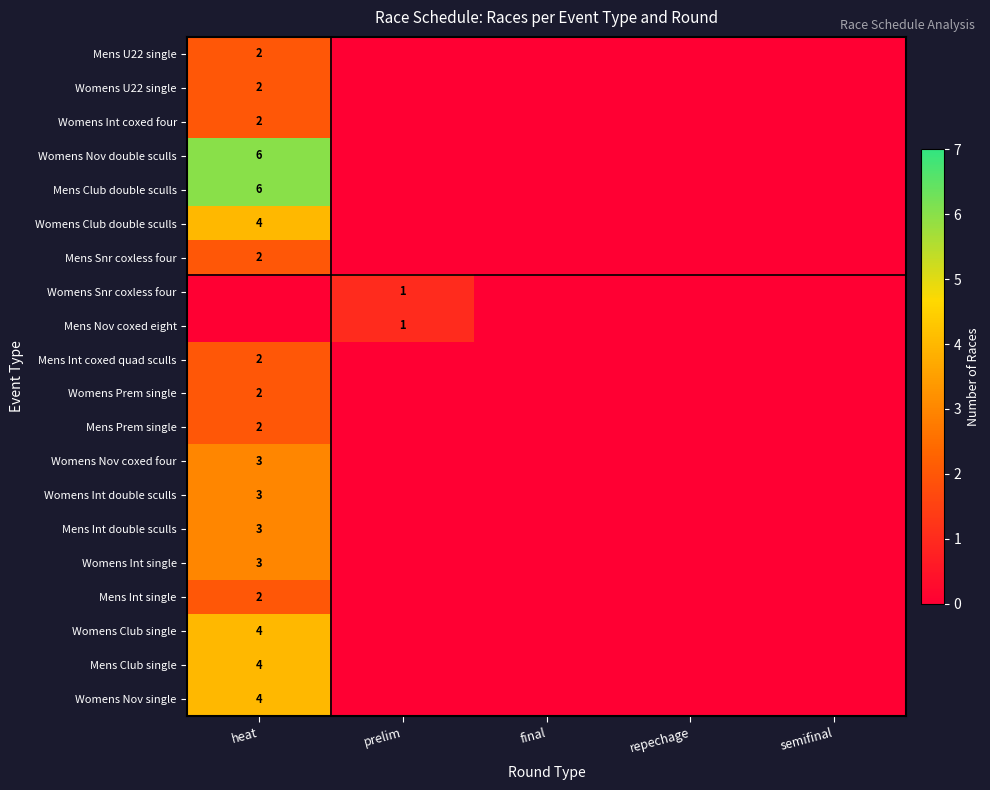

At how many categories does at least one series exceed 2?

1